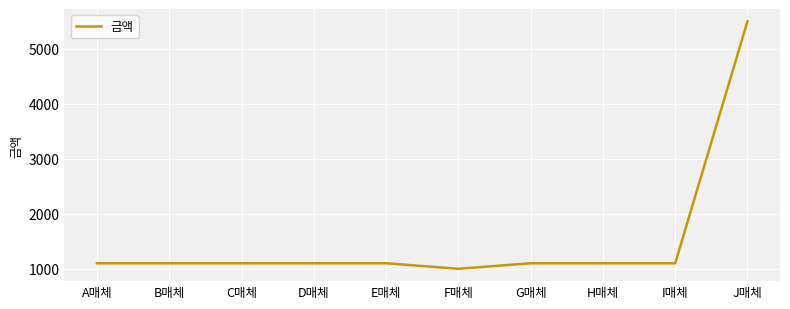

Which label corresponds to the smallest value in the chart?

F매체